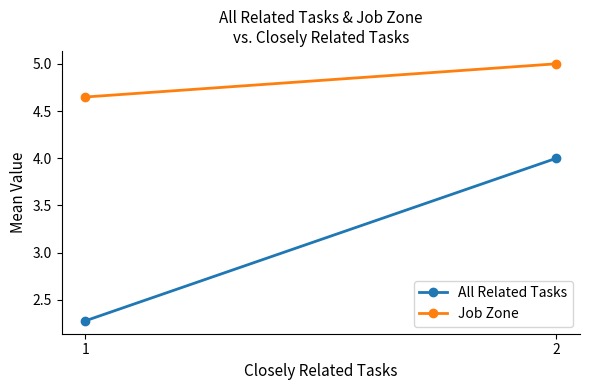

Which series changed the most between 1 and 2?

All Related Tasks